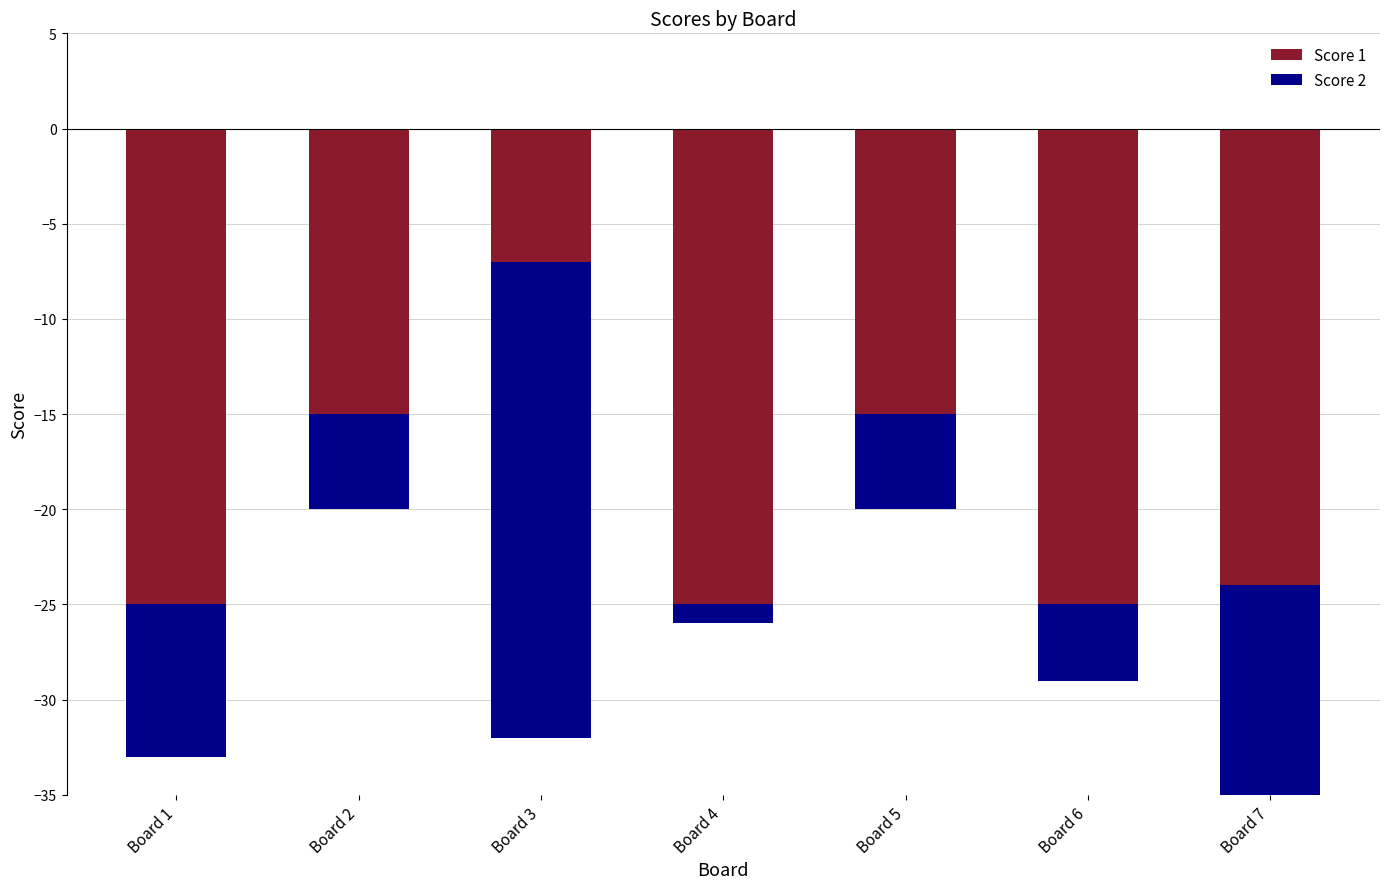

The Score 1 series shows -15 at Board 5. True or false?

True